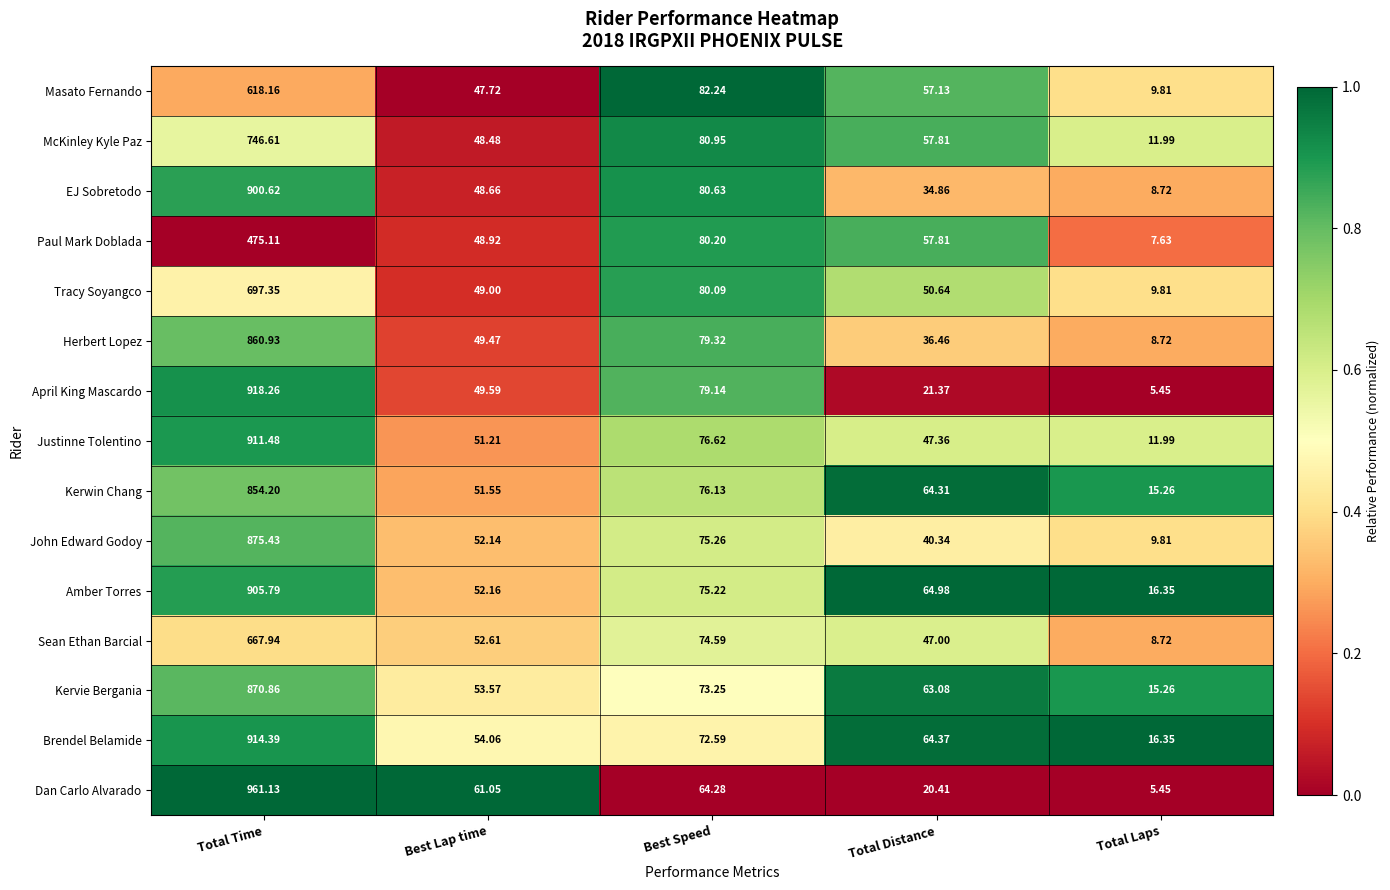

What is the difference between the highest and lowest values at Best Speed?

18.0